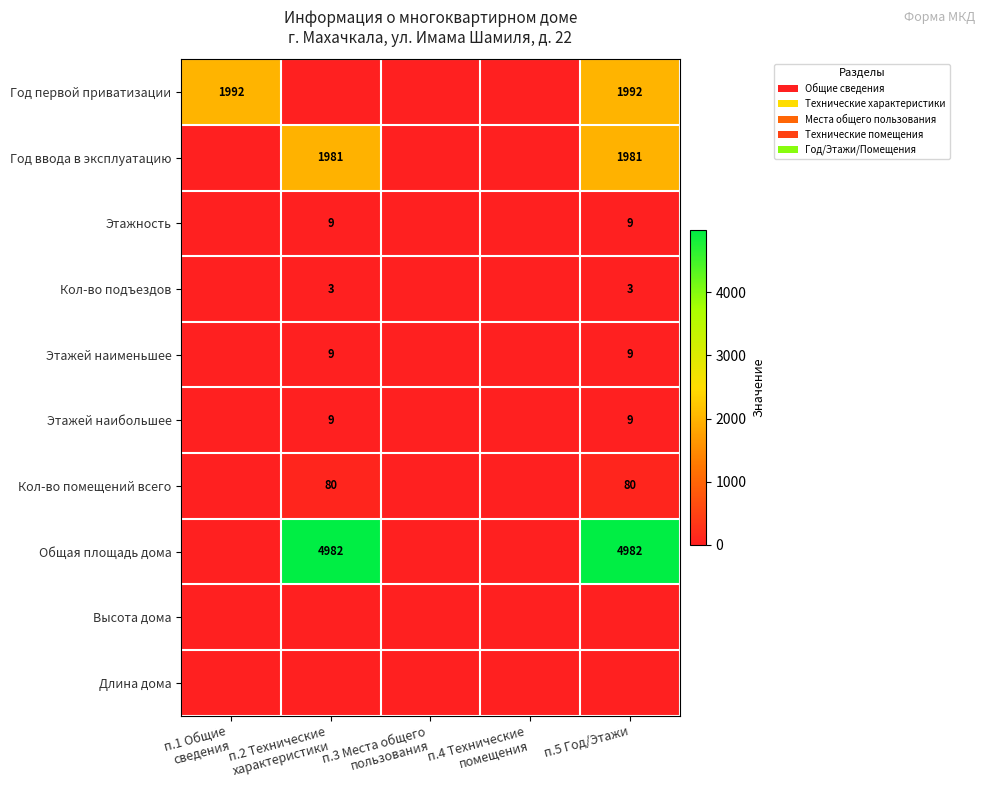

Is it true that Этажей наименьшее equals 12 at п.5 Год/Этажи?

False